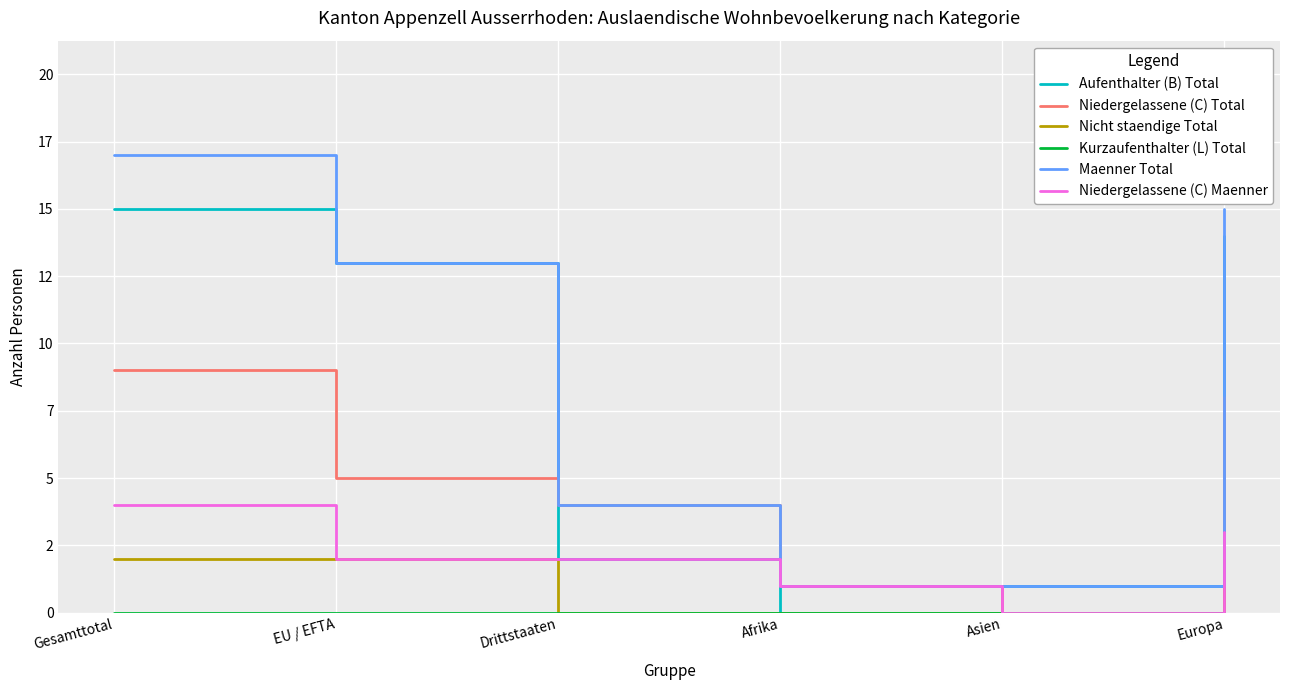

True or false: Niedergelassene (C) Maenner has more than 0 interior local peaks.

False